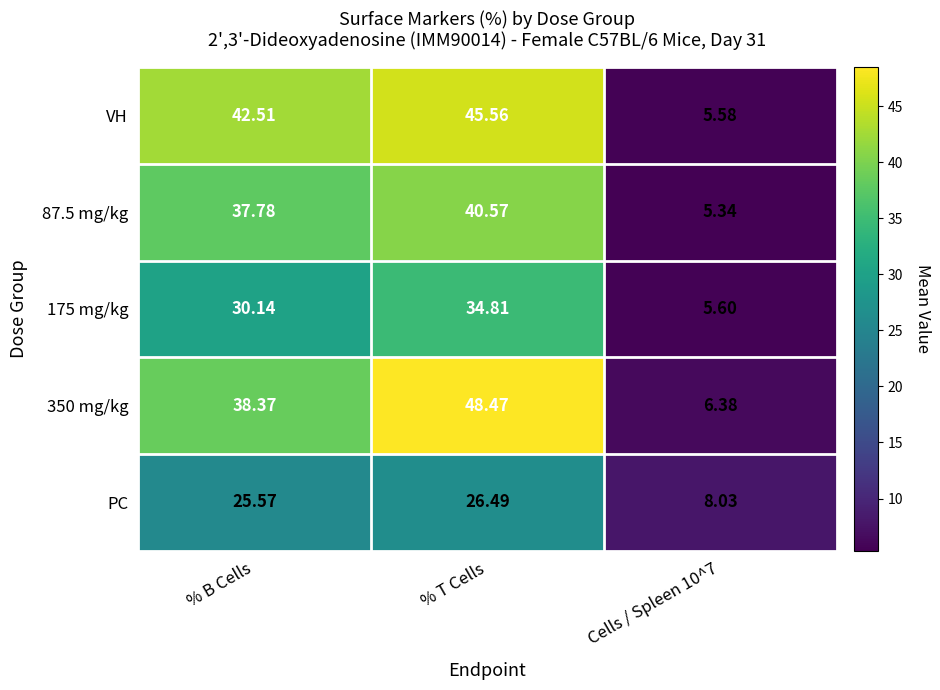

At which category is the sum across all series the highest?

% T Cells